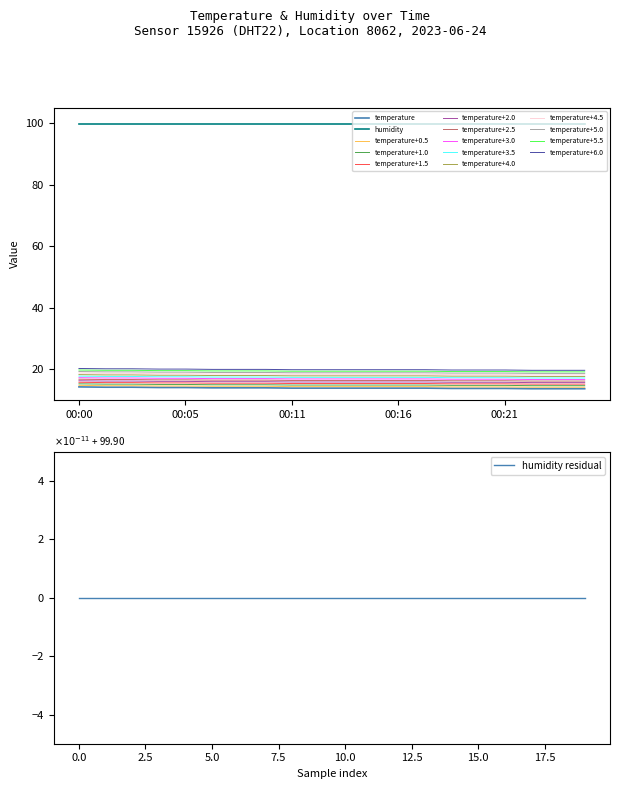

Reading right to left, what are all the values shown in this chart?

00:25=13.6	00:24=13.6	00:23=13.6	00:21=13.7	00:20=13.7	00:19=13.7	00:17=13.8	00:16=13.8	00:15=13.8	00:13=13.8	00:12=13.8	00:11=13.8	00:09=13.9	00:08=13.9	00:07=13.9	00:05=14.0	00:04=14.0	00:03=14.1	00:01=14.1	00:00=14.2